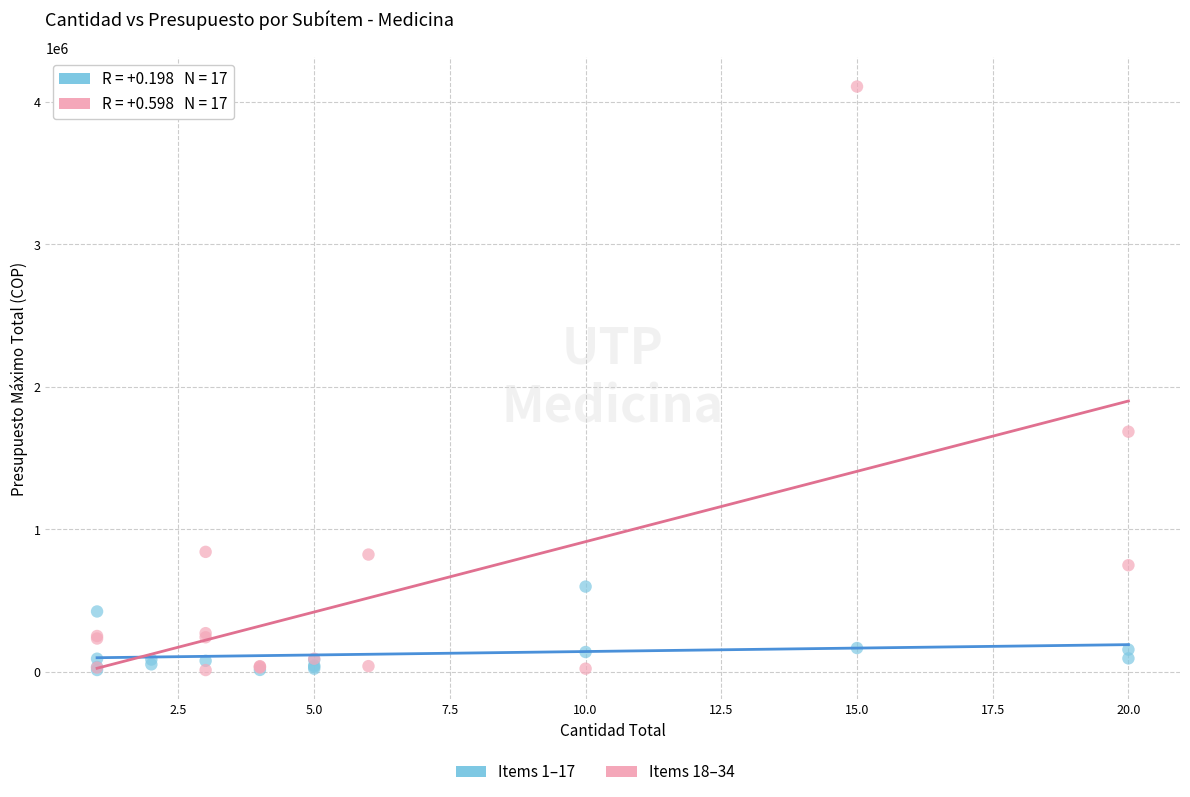

Which series reaches the maximum Y coordinate?

Items 18–34